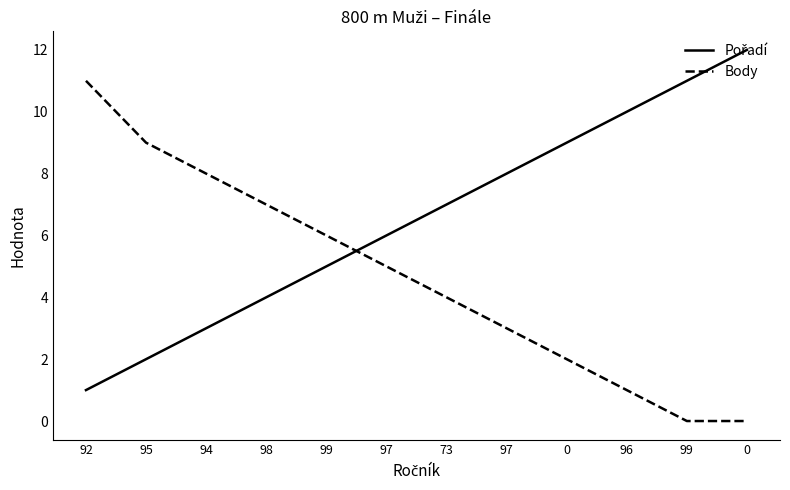

How many lines are shown in the chart?

2